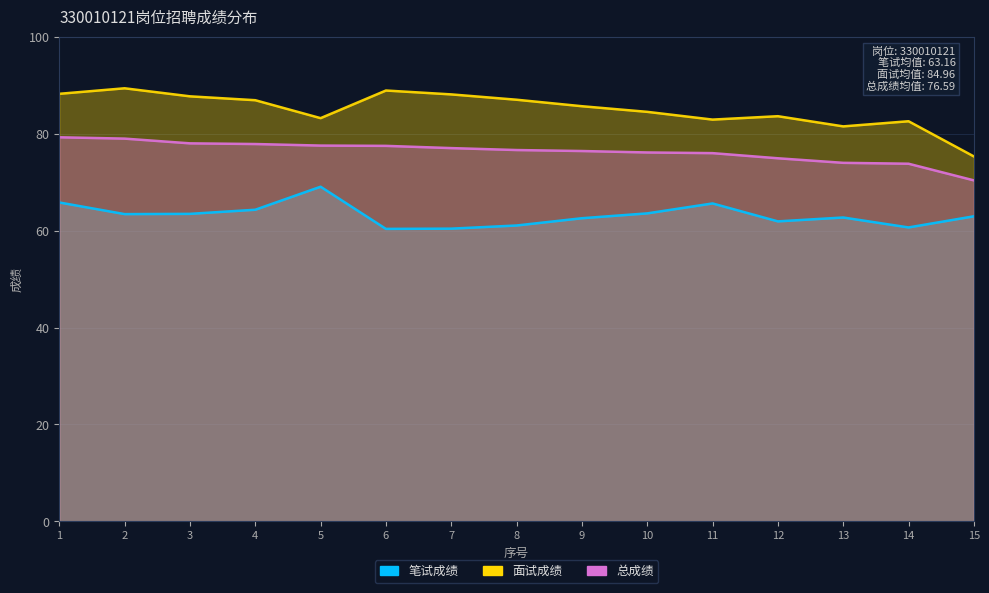

What is the difference between the second highest and second lowest values in the 总成绩 series?

5.2